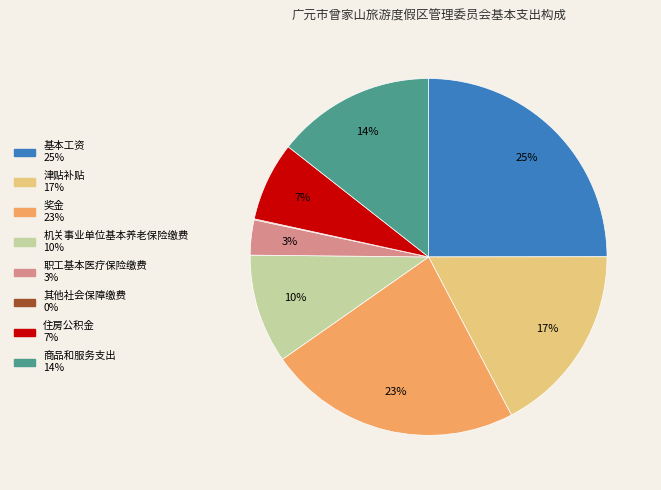

To the nearest percent, what portion does 商品和服务支出 represent?

14%